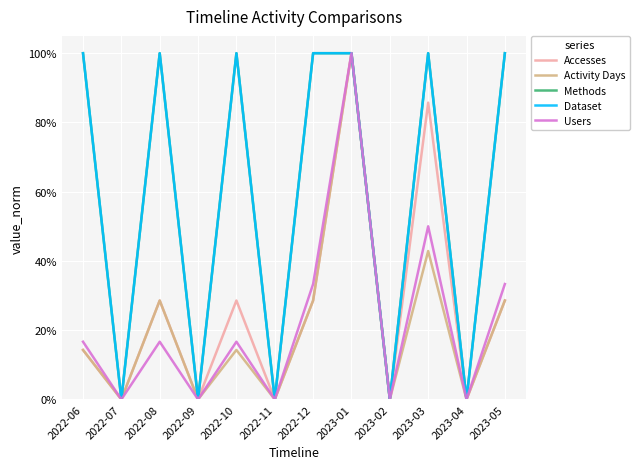

Does the chart display data point markers on the line(s)?

No